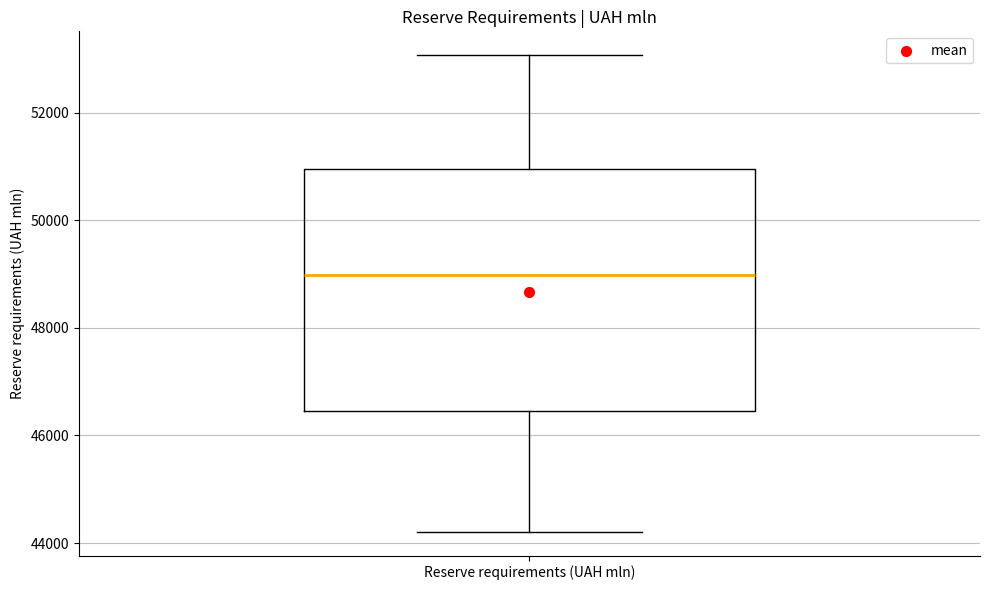

Where is the lower edge of the box for Reserve requirements (UAH mln) on the y-axis? The values are not printed on the chart, so give them approximately, as read against the axis.

46400